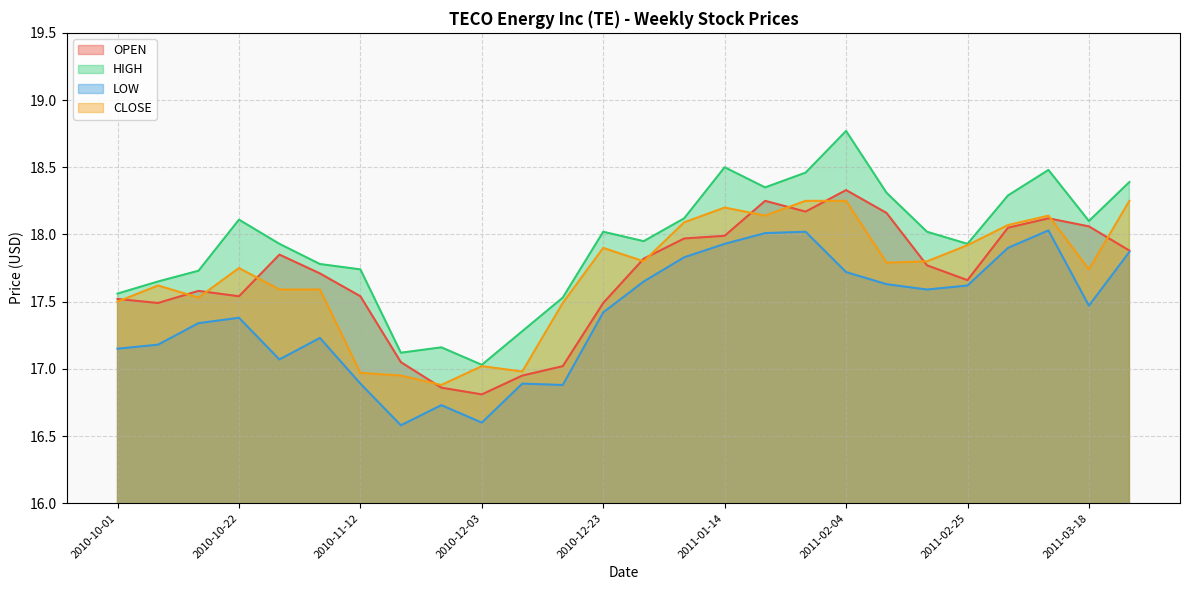

What is the difference between the highest and lowest values at 2010-12-10?

0.4